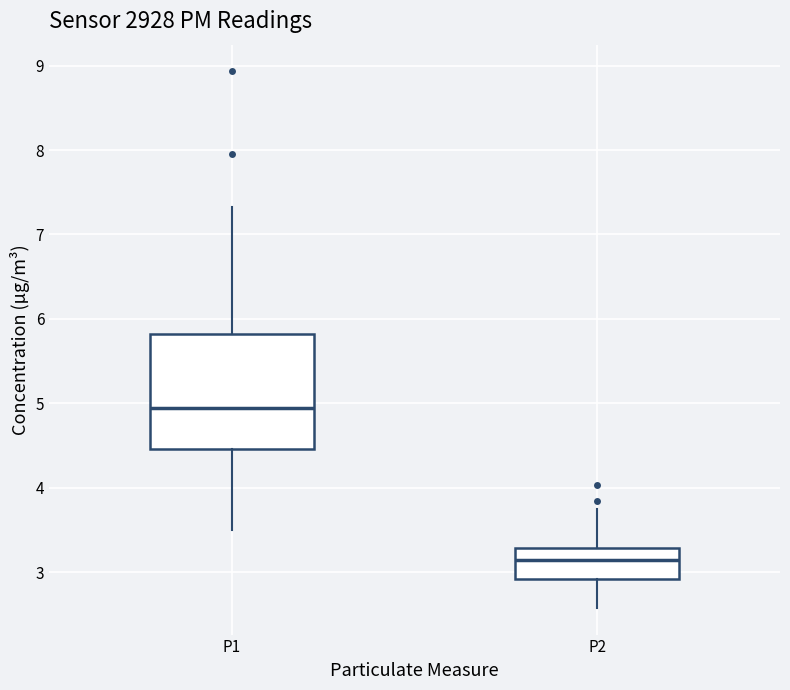

Comparing the boxes themselves (not the whiskers), which one is the tallest?

P1